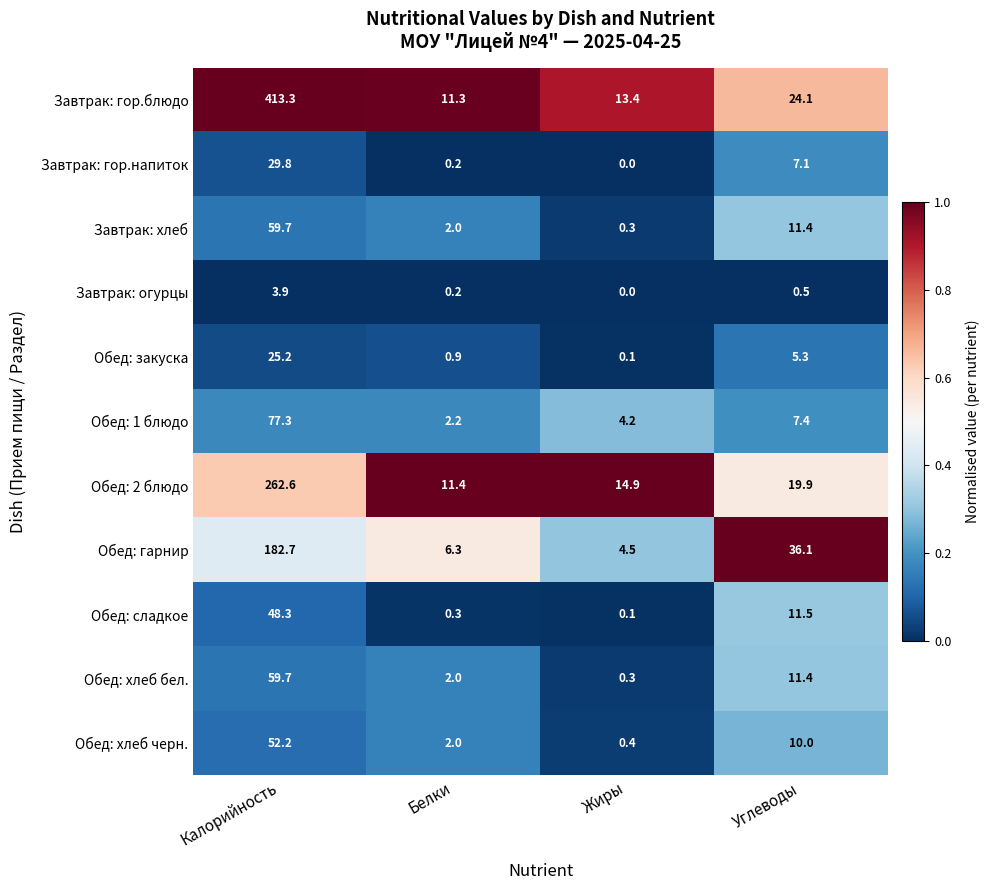

What is the total value across all series at Жиры?

38.2